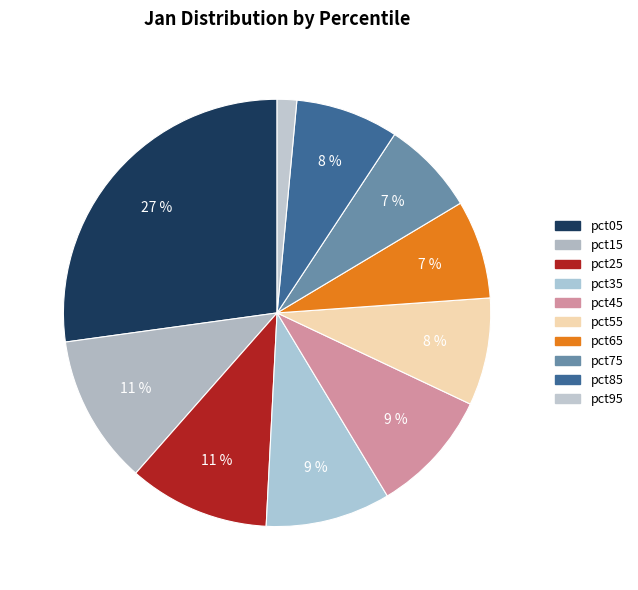

To the nearest percent, what portion does pct25 represent?

11%